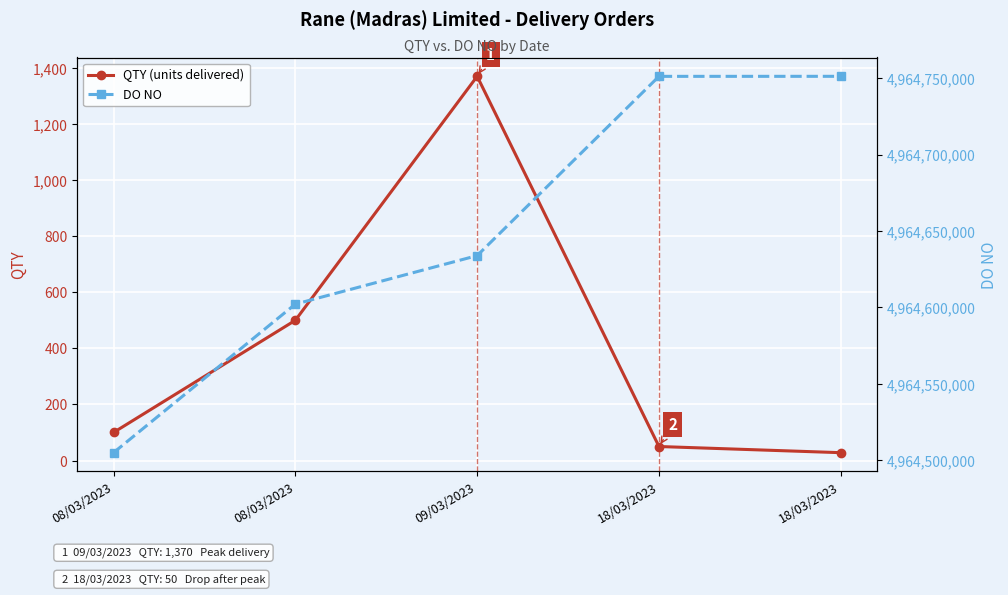

Where is DO NO nearest to the value 4964628102?

09/03/2023